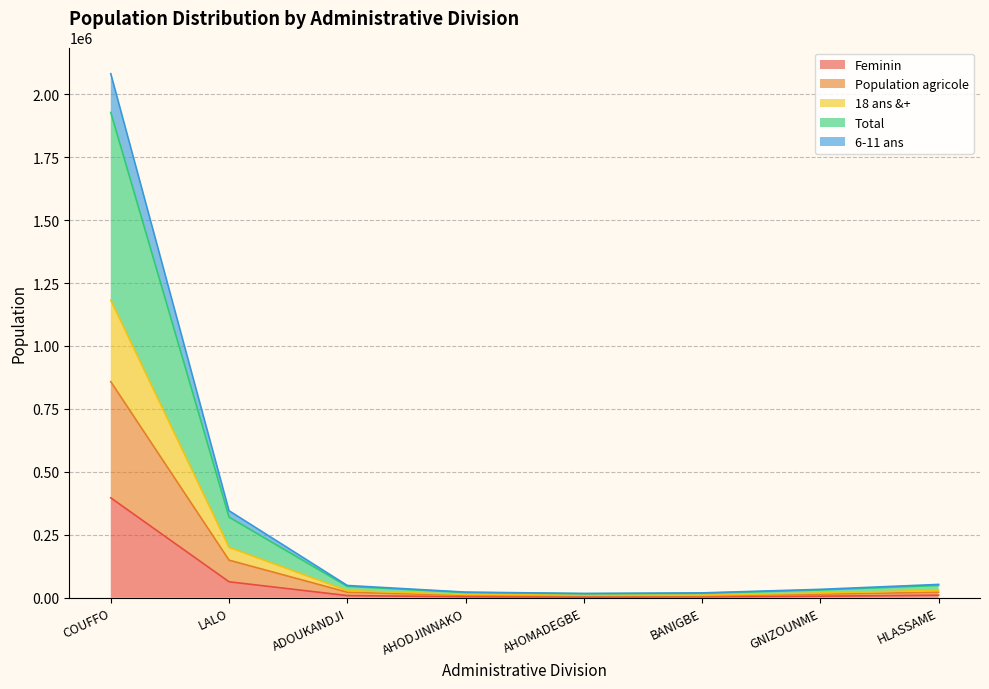

At which category is the sum across all series the highest?

COUFFO